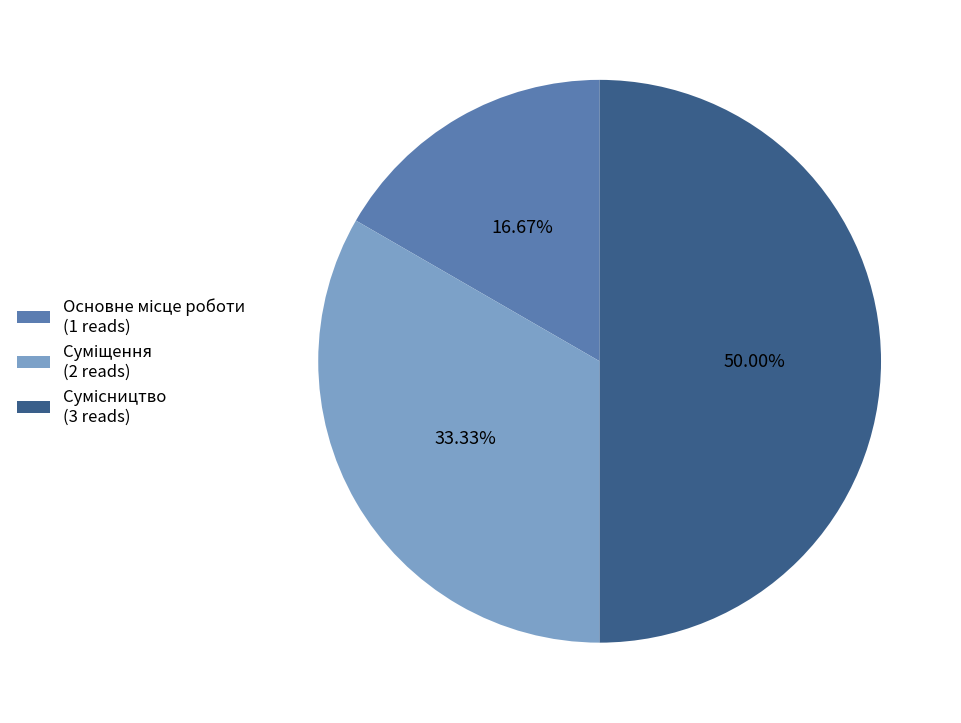

How many slices are in this pie chart?

3